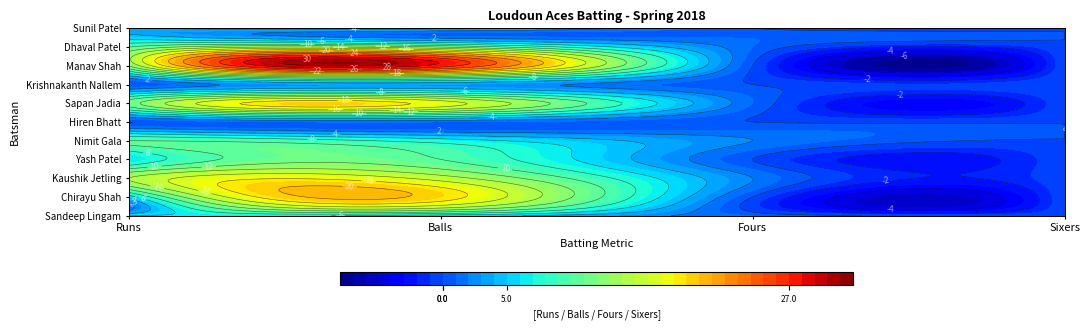

What is the spread (max minus min) of values at Runs?

14